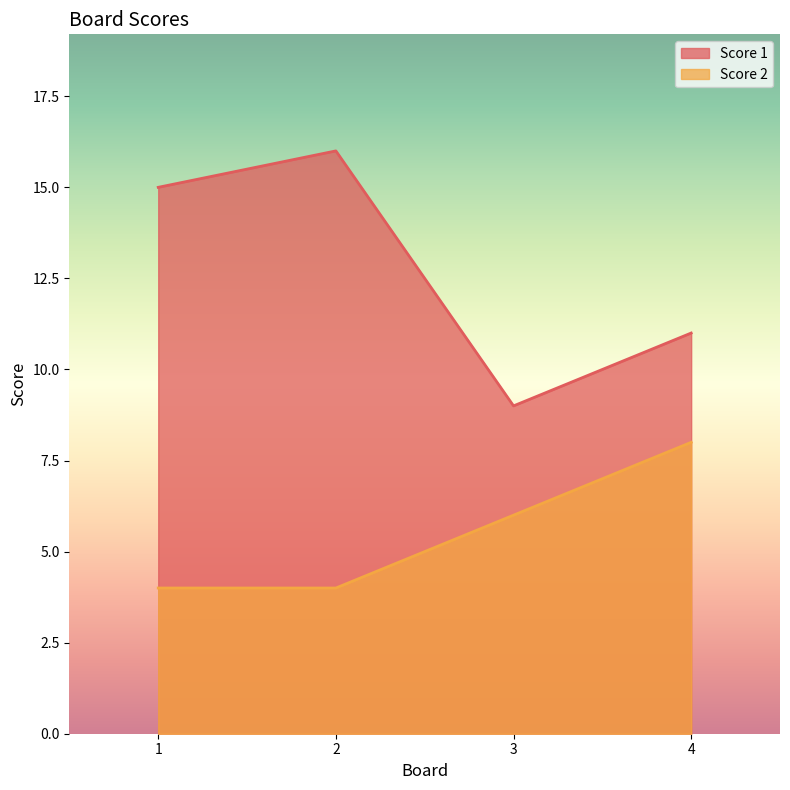

How many values in the Score 2 series exceed 6?

1